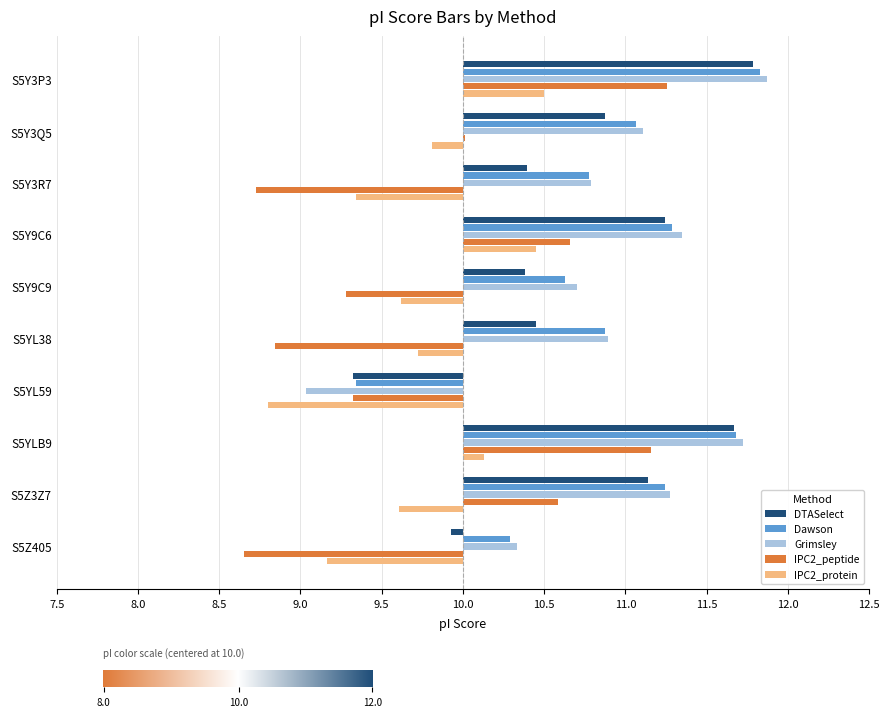

What are all the series names shown in the legend?

DTASelect, Dawson, Grimsley, IPC2_peptide, IPC2_protein